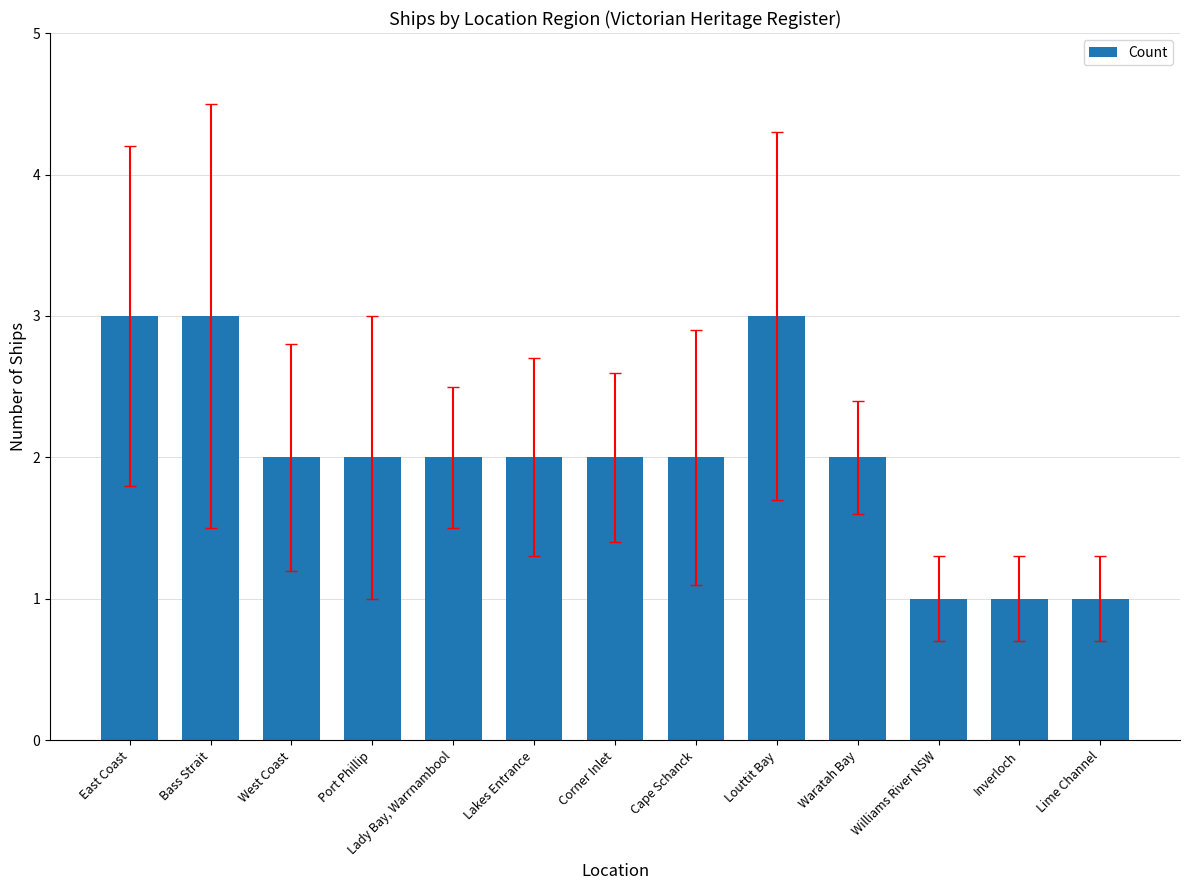

What is the value of the 10th bar from the left?

2